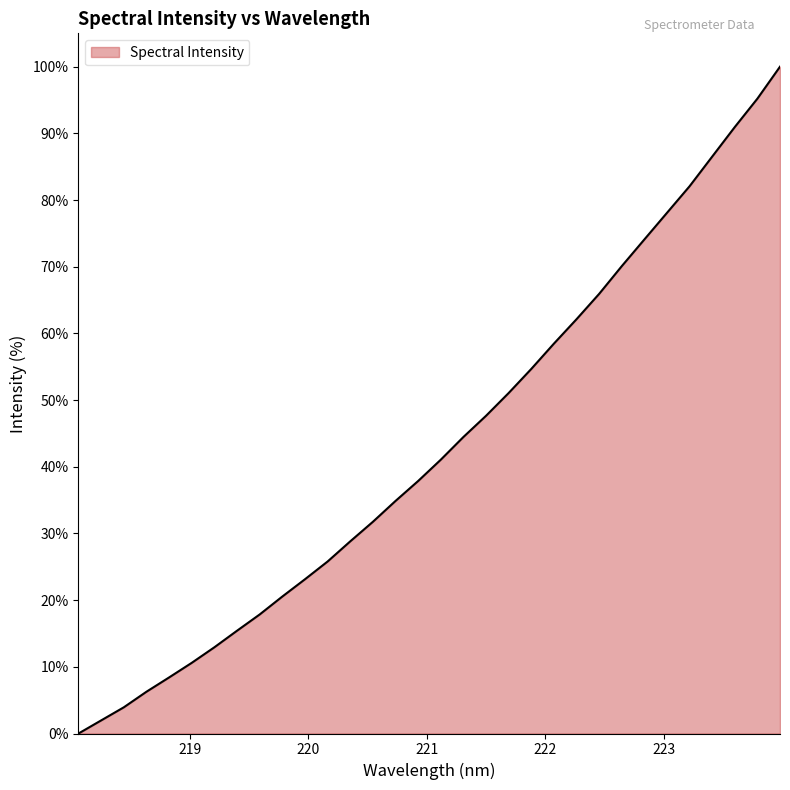

Reading left to right, extract all data points from this chart.

0.0	2.0	3.9	6.3	8.4	10.6	12.9	15.4	17.9	20.5	23.1	25.8	28.8	31.8	34.9	37.9	41.1	44.5	47.6	51.1	54.7	58.5	62.1	65.9	70.1	74.1	78.1	82.1	86.5	91.0	95.2	100.0